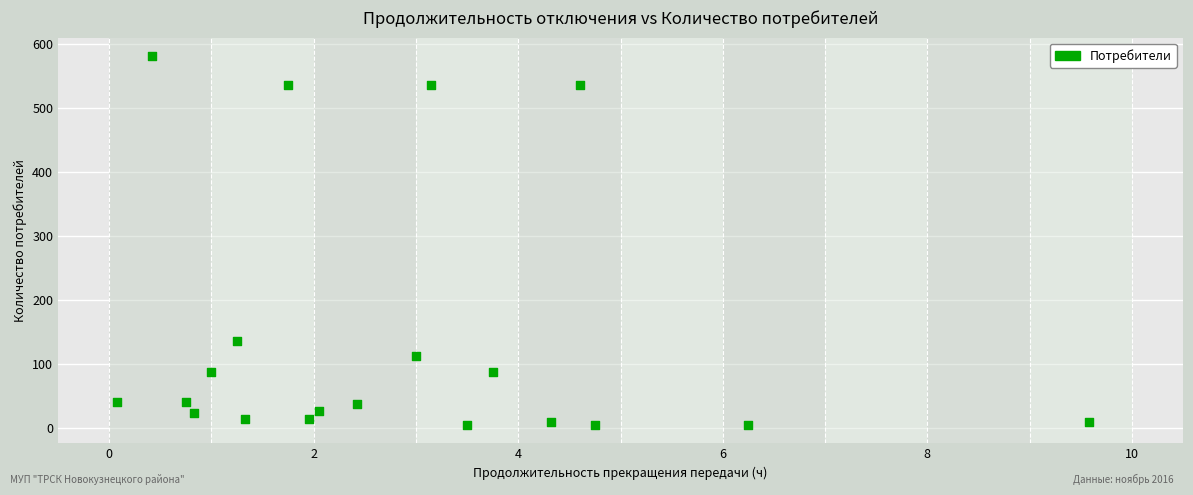

What Y value in the scatter plot is closest to 293?

136